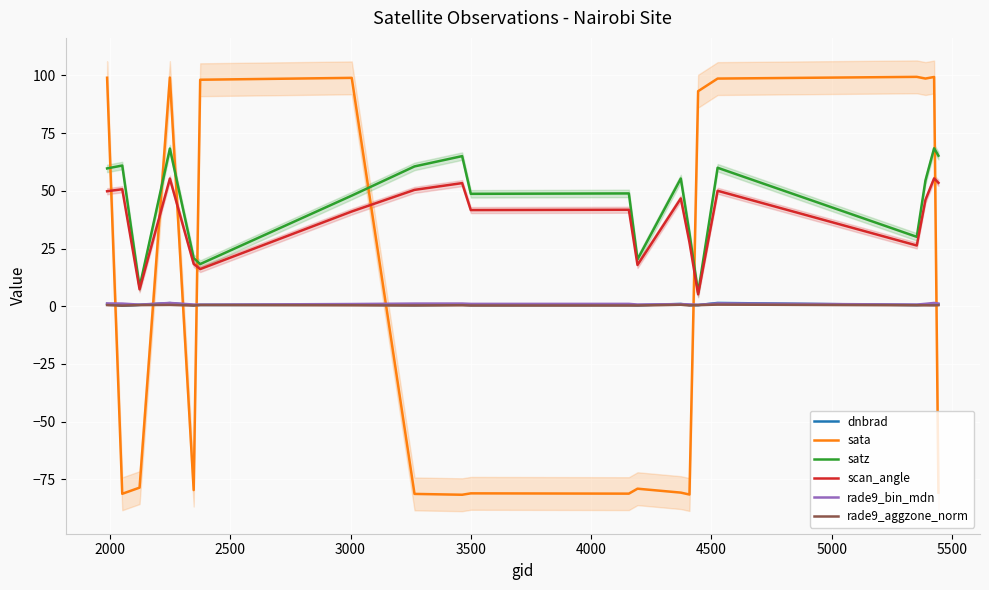

What is the maximum value for sata?

99.3